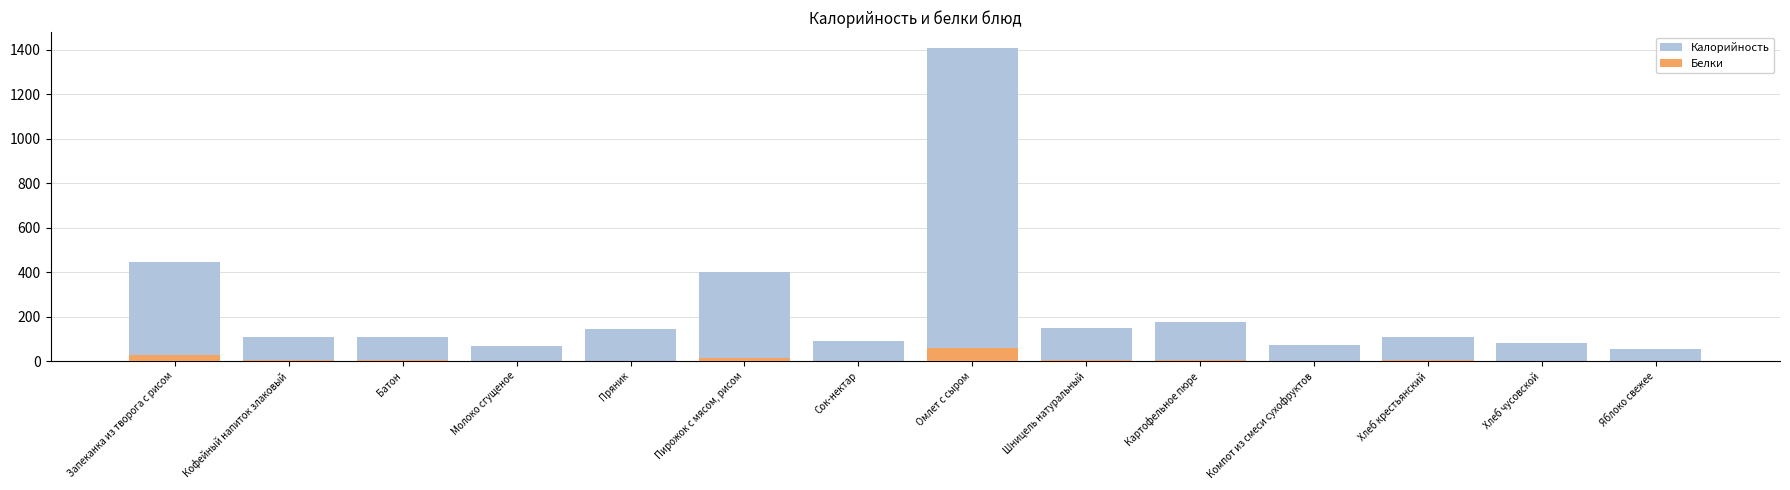

How many data points in Калорийность are above 110?

6